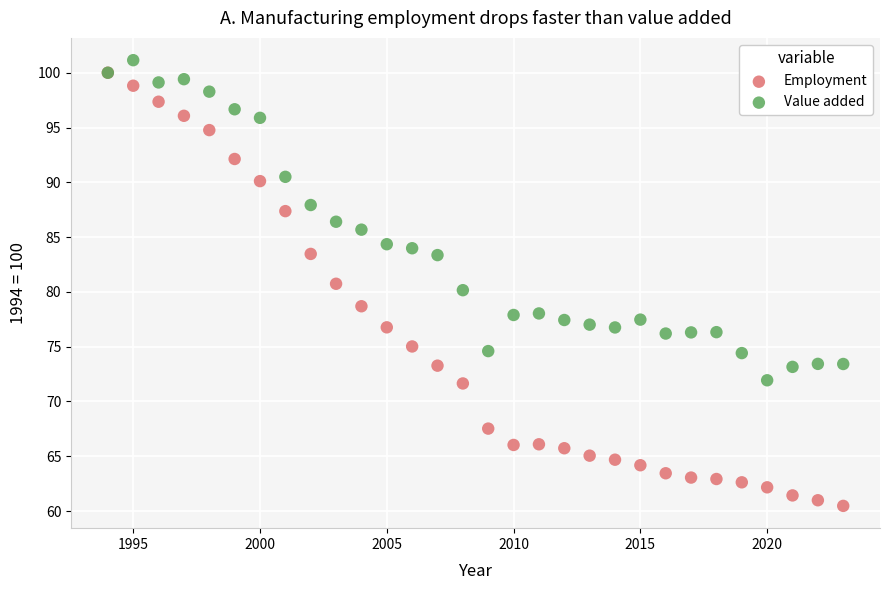

Which series contains the highest Y value?

Value added